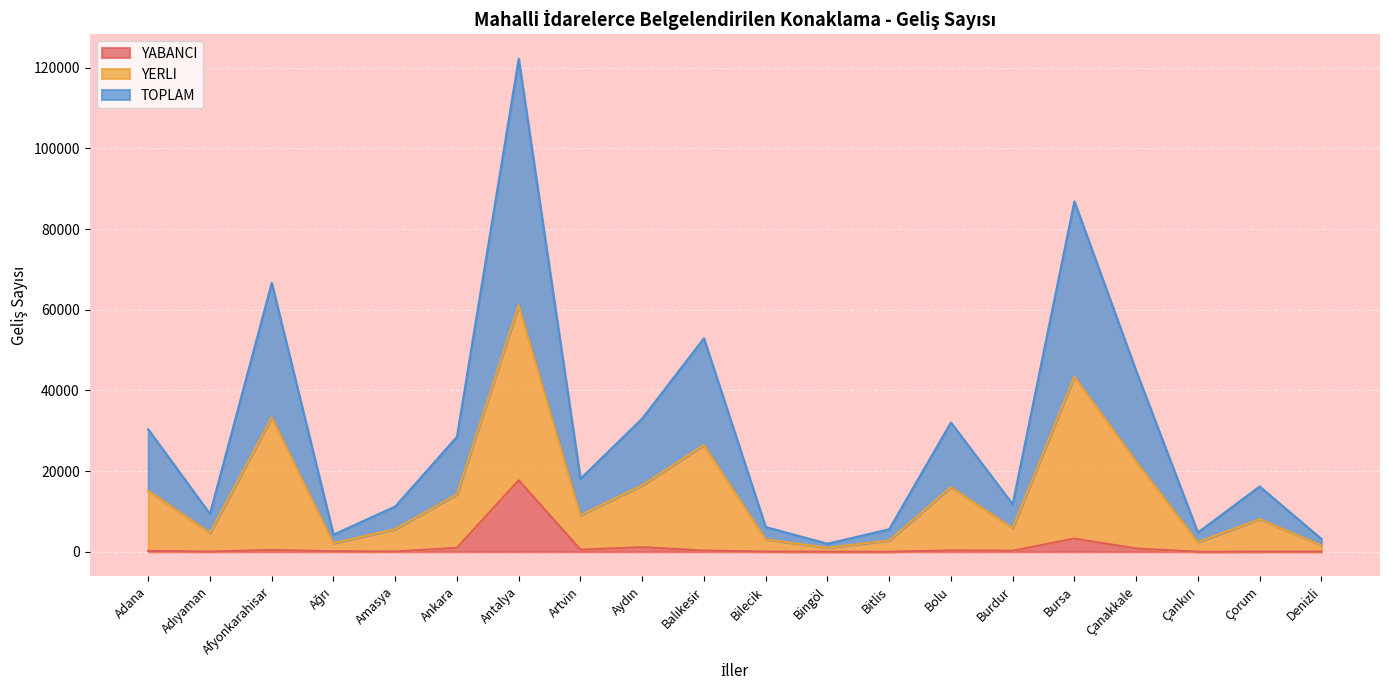

How many distinct data groups are displayed?

3